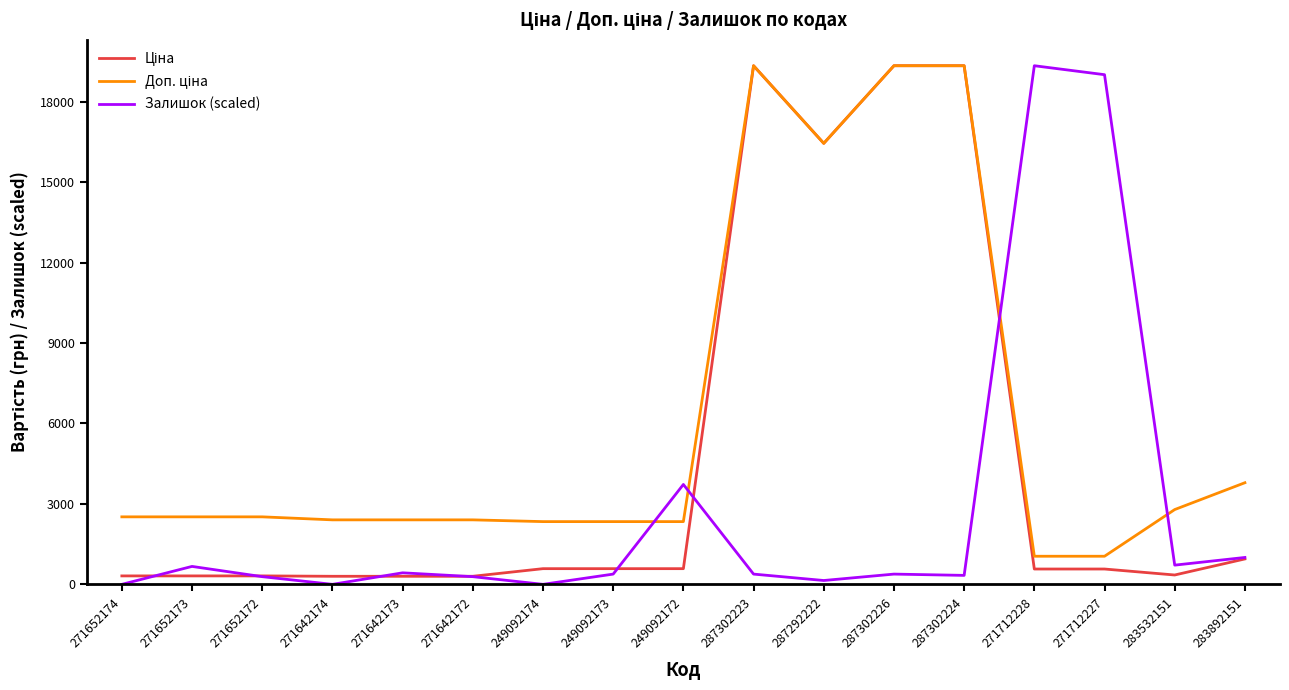

What is the maximum value shown in the chart?

19343.1